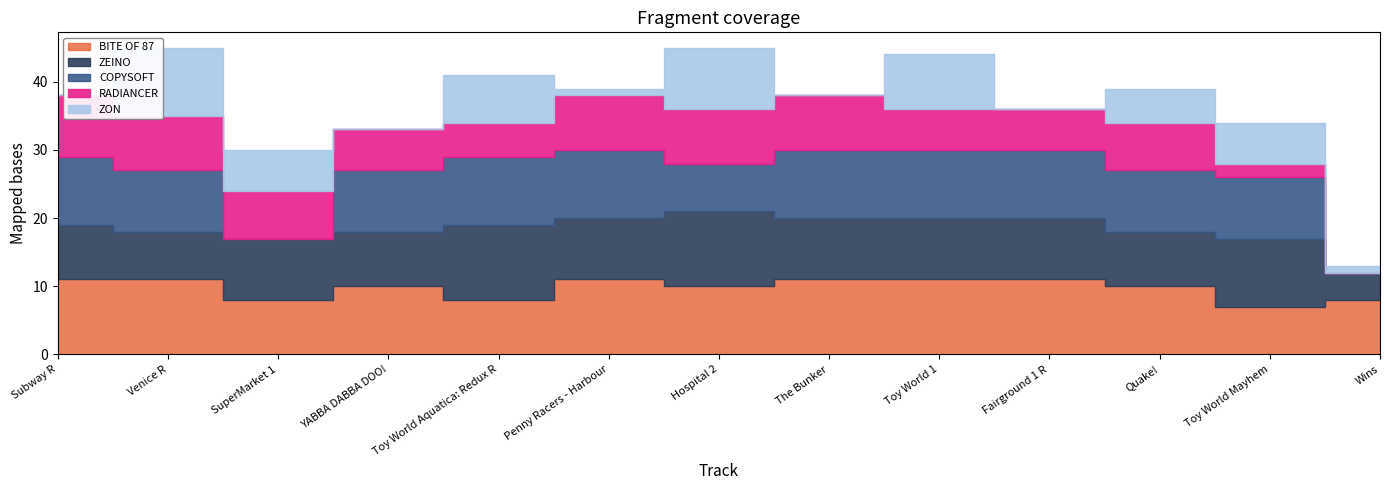

Rank the categories by ZEINO value from lowest to highest.

Wins, Venice R, Subway R, YABBA DABBA DOO!, Quake!, SuperMarket 1, Penny Racers - Harbour, The Bunker, Toy World 1, Fairground 1 R, Toy World Mayhem, Toy World Aquatica: Redux R, Hospital 2